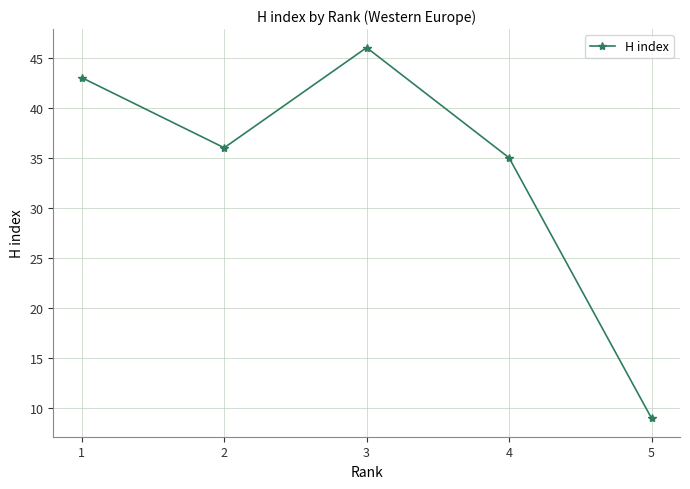

How many values are below 36?

2